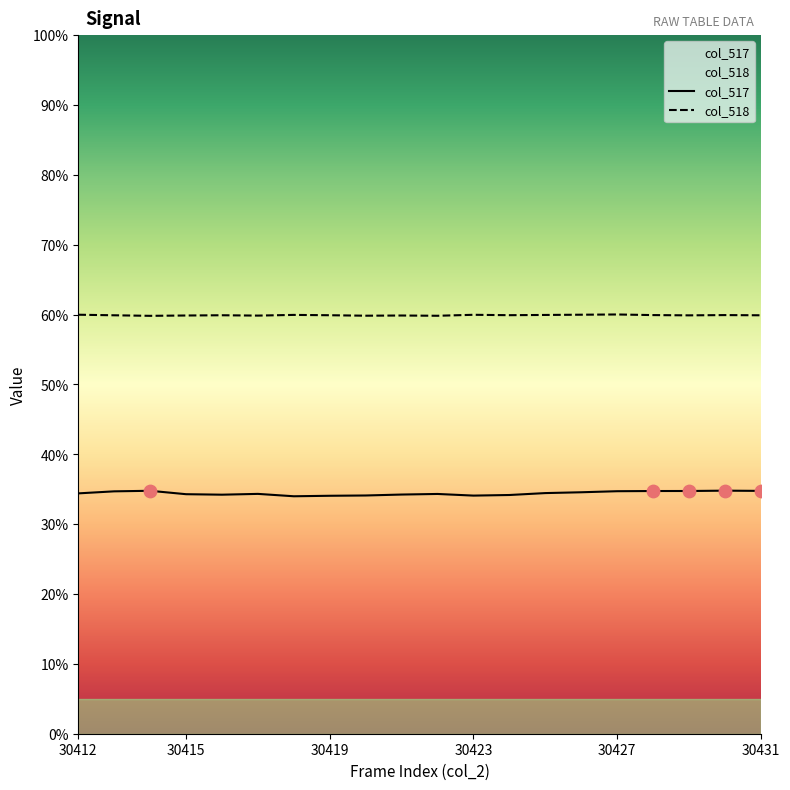

What is the total value across all series at 18?

94.7